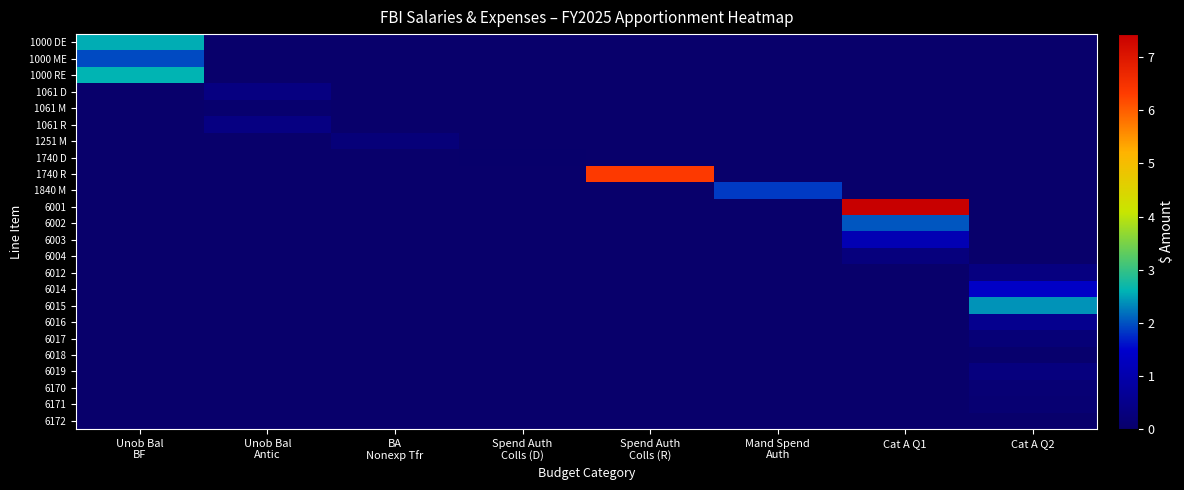

Reading left to right, what are all the values shown in this chart?

1000 DE: Unob Bal
BF=256100000	Unob Bal
Antic=0	BA
Nonexp Tfr=0	Spend Auth
Colls (D)=0	Spend Auth
Colls (R)=0	Mand Spend
Auth=0	Cat A Q1=0	Cat A Q2=0
1000 ME: Unob Bal
BF=195080609	Unob Bal
Antic=0	BA
Nonexp Tfr=0	Spend Auth
Colls (D)=0	Spend Auth
Colls (R)=0	Mand Spend
Auth=0	Cat A Q1=0	Cat A Q2=0
1000 RE: Unob Bal
BF=261000000	Unob Bal
Antic=0	BA
Nonexp Tfr=0	Spend Auth
Colls (D)=0	Spend Auth
Colls (R)=0	Mand Spend
Auth=0	Cat A Q1=0	Cat A Q2=0
1061 D: Unob Bal
BF=0	Unob Bal
Antic=34200000	BA
Nonexp Tfr=0	Spend Auth
Colls (D)=0	Spend Auth
Colls (R)=0	Mand Spend
Auth=0	Cat A Q1=0	Cat A Q2=0
1061 M: Unob Bal
BF=0	Unob Bal
Antic=6000000	BA
Nonexp Tfr=0	Spend Auth
Colls (D)=0	Spend Auth
Colls (R)=0	Mand Spend
Auth=0	Cat A Q1=0	Cat A Q2=0
1061 R: Unob Bal
BF=0	Unob Bal
Antic=37750000	BA
Nonexp Tfr=0	Spend Auth
Colls (D)=0	Spend Auth
Colls (R)=0	Mand Spend
Auth=0	Cat A Q1=0	Cat A Q2=0
1251 M: Unob Bal
BF=0	Unob Bal
Antic=0	BA
Nonexp Tfr=22605138	Spend Auth
Colls (D)=0	Spend Auth
Colls (R)=0	Mand Spend
Auth=0	Cat A Q1=0	Cat A Q2=0
1740 D: Unob Bal
BF=0	Unob Bal
Antic=0	BA
Nonexp Tfr=0	Spend Auth
Colls (D)=1600000	Spend Auth
Colls (R)=0	Mand Spend
Auth=0	Cat A Q1=0	Cat A Q2=0
1740 R: Unob Bal
BF=0	Unob Bal
Antic=0	BA
Nonexp Tfr=0	Spend Auth
Colls (D)=0	Spend Auth
Colls (R)=635700000	Mand Spend
Auth=0	Cat A Q1=0	Cat A Q2=0
1840 M: Unob Bal
BF=0	Unob Bal
Antic=0	BA
Nonexp Tfr=0	Spend Auth
Colls (D)=0	Spend Auth
Colls (R)=0	Mand Spend
Auth=185000000	Cat A Q1=0	Cat A Q2=0
6001: Unob Bal
BF=0	Unob Bal
Antic=0	BA
Nonexp Tfr=0	Spend Auth
Colls (D)=0	Spend Auth
Colls (R)=0	Mand Spend
Auth=0	Cat A Q1=743550000	Cat A Q2=0
6002: Unob Bal
BF=0	Unob Bal
Antic=0	BA
Nonexp Tfr=0	Spend Auth
Colls (D)=0	Spend Auth
Colls (R)=0	Mand Spend
Auth=0	Cat A Q1=202290000	Cat A Q2=0
6003: Unob Bal
BF=0	Unob Bal
Antic=0	BA
Nonexp Tfr=0	Spend Auth
Colls (D)=0	Spend Auth
Colls (R)=0	Mand Spend
Auth=0	Cat A Q1=110610000	Cat A Q2=0
6004: Unob Bal
BF=0	Unob Bal
Antic=0	BA
Nonexp Tfr=0	Spend Auth
Colls (D)=0	Spend Auth
Colls (R)=0	Mand Spend
Auth=0	Cat A Q1=28750000	Cat A Q2=0
6012: Unob Bal
BF=0	Unob Bal
Antic=0	BA
Nonexp Tfr=0	Spend Auth
Colls (D)=0	Spend Auth
Colls (R)=0	Mand Spend
Auth=0	Cat A Q1=0	Cat A Q2=32000000
6014: Unob Bal
BF=0	Unob Bal
Antic=0	BA
Nonexp Tfr=0	Spend Auth
Colls (D)=0	Spend Auth
Colls (R)=0	Mand Spend
Auth=0	Cat A Q1=0	Cat A Q2=139335378
6015: Unob Bal
BF=0	Unob Bal
Antic=0	BA
Nonexp Tfr=0	Spend Auth
Colls (D)=0	Spend Auth
Colls (R)=0	Mand Spend
Auth=0	Cat A Q1=0	Cat A Q2=241000000
6016: Unob Bal
BF=0	Unob Bal
Antic=0	BA
Nonexp Tfr=0	Spend Auth
Colls (D)=0	Spend Auth
Colls (R)=0	Mand Spend
Auth=0	Cat A Q1=0	Cat A Q2=54150000
6017: Unob Bal
BF=0	Unob Bal
Antic=0	BA
Nonexp Tfr=0	Spend Auth
Colls (D)=0	Spend Auth
Colls (R)=0	Mand Spend
Auth=0	Cat A Q1=0	Cat A Q2=20000000
6018: Unob Bal
BF=0	Unob Bal
Antic=0	BA
Nonexp Tfr=0	Spend Auth
Colls (D)=0	Spend Auth
Colls (R)=0	Mand Spend
Auth=0	Cat A Q1=0	Cat A Q2=5000000
6019: Unob Bal
BF=0	Unob Bal
Antic=0	BA
Nonexp Tfr=0	Spend Auth
Colls (D)=0	Spend Auth
Colls (R)=0	Mand Spend
Auth=0	Cat A Q1=0	Cat A Q2=30000000
6170: Unob Bal
BF=0	Unob Bal
Antic=0	BA
Nonexp Tfr=0	Spend Auth
Colls (D)=0	Spend Auth
Colls (R)=0	Mand Spend
Auth=0	Cat A Q1=0	Cat A Q2=15689632
6171: Unob Bal
BF=0	Unob Bal
Antic=0	BA
Nonexp Tfr=0	Spend Auth
Colls (D)=0	Spend Auth
Colls (R)=0	Mand Spend
Auth=0	Cat A Q1=0	Cat A Q2=12660737
6172: Unob Bal
BF=0	Unob Bal
Antic=0	BA
Nonexp Tfr=0	Spend Auth
Colls (D)=0	Spend Auth
Colls (R)=0	Mand Spend
Auth=0	Cat A Q1=0	Cat A Q2=0